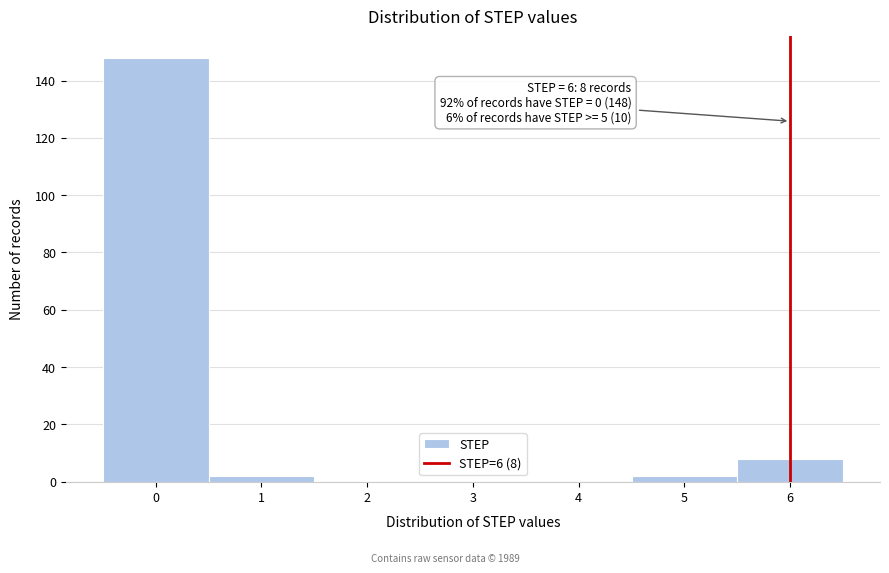

Reading left to right, transcribe all the data shown in this chart.

0=148	1=2	2=0	3=0	4=0	5=2	6=8